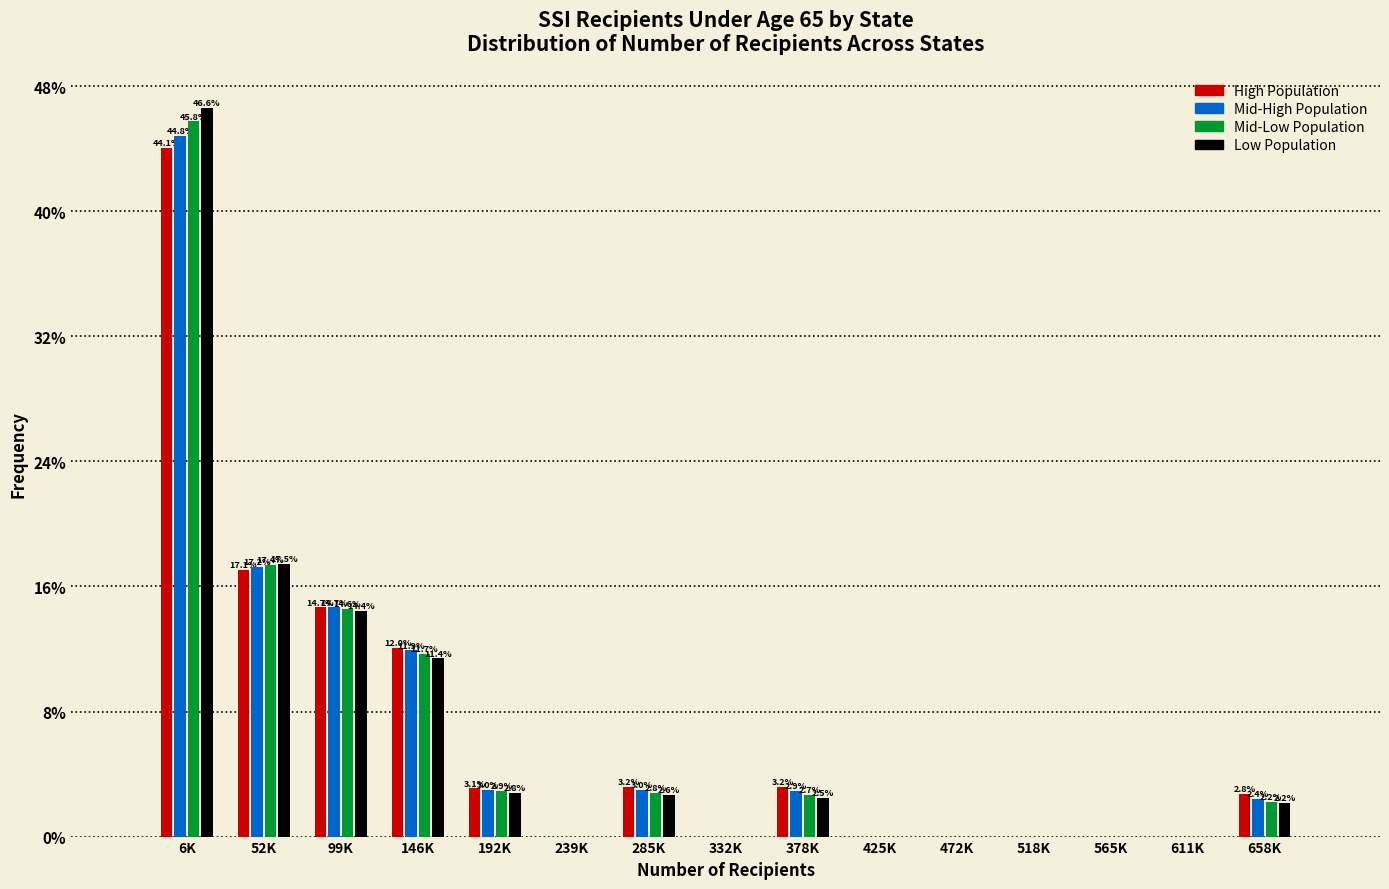

Reading left to right, list all the values displayed in this chart.

High Population: 6K=44.1	52K=17.1	99K=14.7	146K=12.0	192K=3.1	239K=0.0	285K=3.2	332K=0.0	378K=3.2	425K=0.0	472K=0.0	518K=0.0	565K=0.0	611K=0.0	658K=2.8
Mid-High Population: 6K=44.8	52K=17.2	99K=14.7	146K=11.9	192K=3.0	239K=0.0	285K=3.0	332K=0.0	378K=2.9	425K=0.0	472K=0.0	518K=0.0	565K=0.0	611K=0.0	658K=2.4
Mid-Low Population: 6K=45.8	52K=17.4	99K=14.6	146K=11.7	192K=2.9	239K=0.0	285K=2.8	332K=0.0	378K=2.7	425K=0.0	472K=0.0	518K=0.0	565K=0.0	611K=0.0	658K=2.2
Low Population: 6K=46.6	52K=17.5	99K=14.4	146K=11.4	192K=2.8	239K=0.0	285K=2.6	332K=0.0	378K=2.5	425K=0.0	472K=0.0	518K=0.0	565K=0.0	611K=0.0	658K=2.2